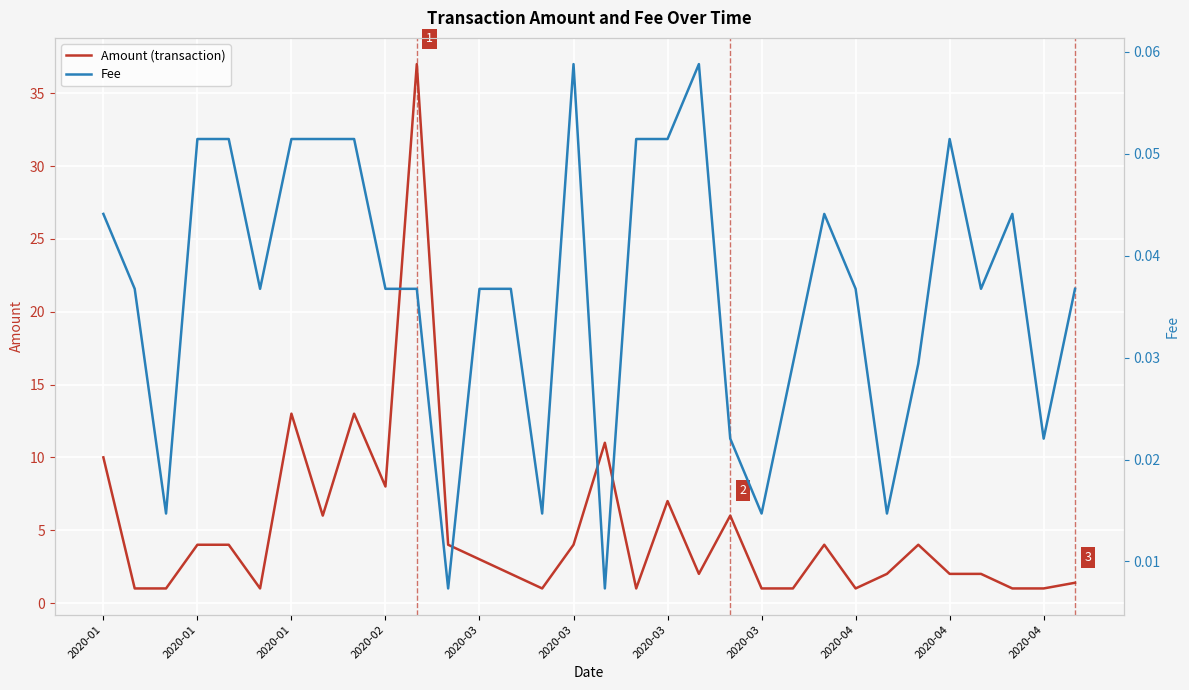

How many values in the Amount (transaction) series are below 3?

16